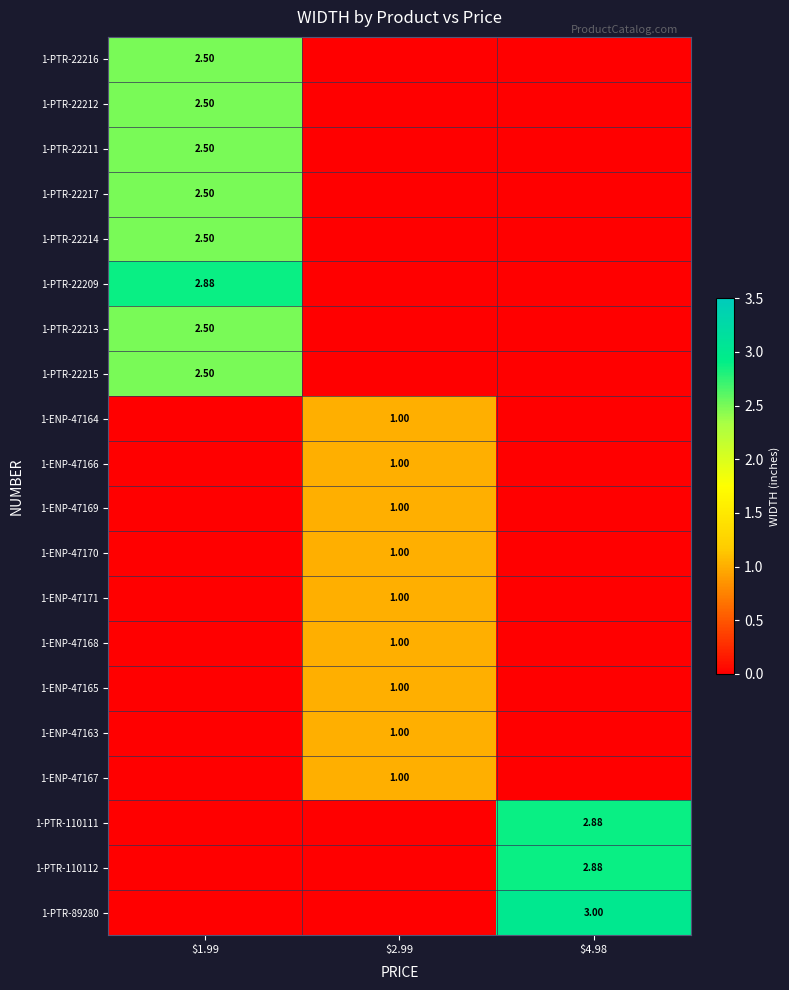

Rank the series at $4.98 from lowest to highest value.

1-PTR-22216, 1-PTR-22212, 1-PTR-22211, 1-PTR-22217, 1-PTR-22214, 1-PTR-22209, 1-PTR-22213, 1-PTR-22215, 1-ENP-47164, 1-ENP-47166, 1-ENP-47169, 1-ENP-47170, 1-ENP-47171, 1-ENP-47168, 1-ENP-47165, 1-ENP-47163, 1-ENP-47167, 1-PTR-110111, 1-PTR-110112, 1-PTR-89280